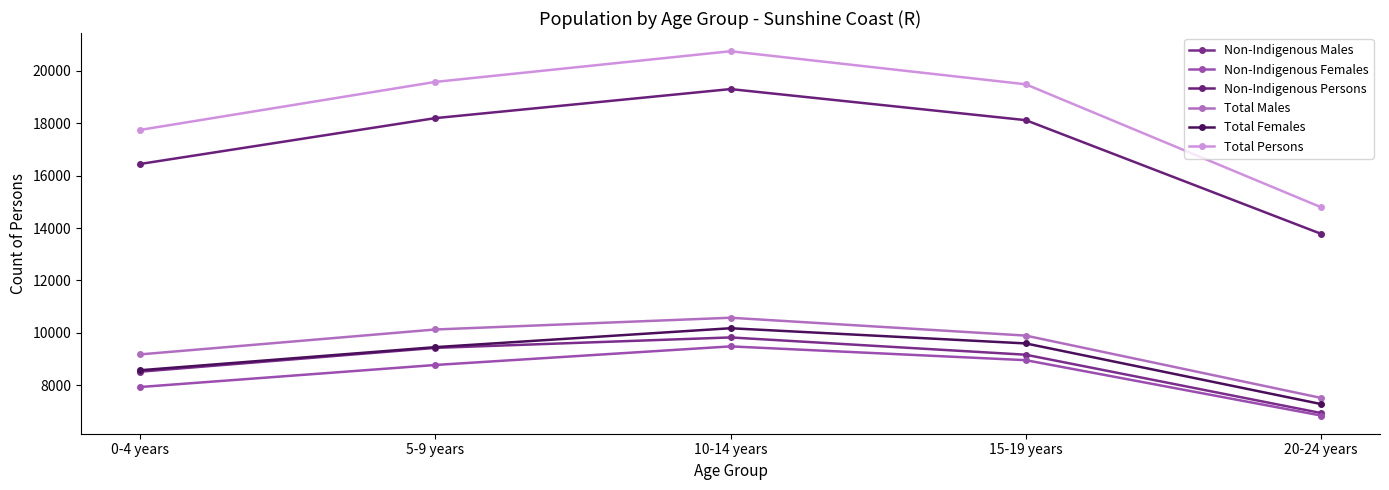

How many values in the Non-Indigenous Persons series are below 18120?

2